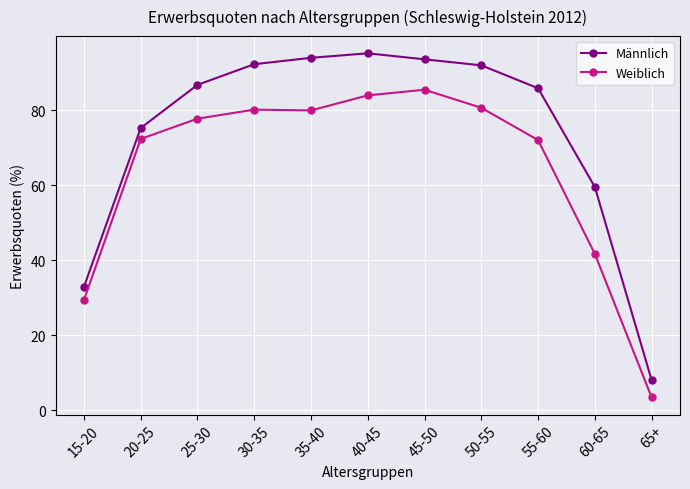

What is the average value of the Weiblich series?

64.2